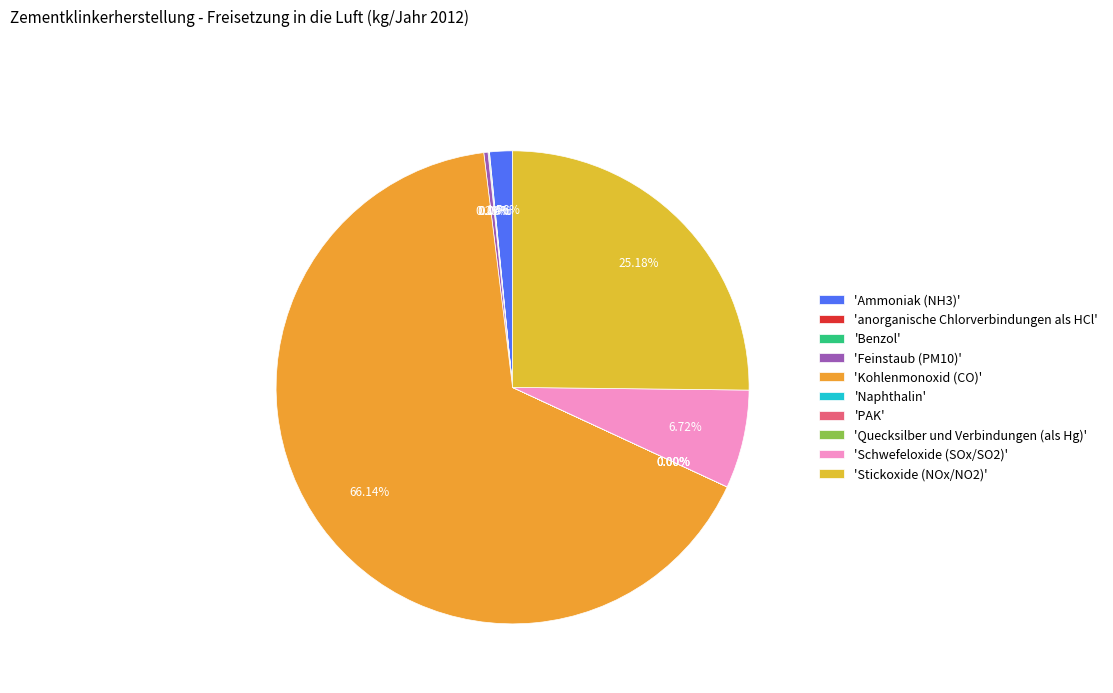

What is the smallest slice in the pie chart?

PAK